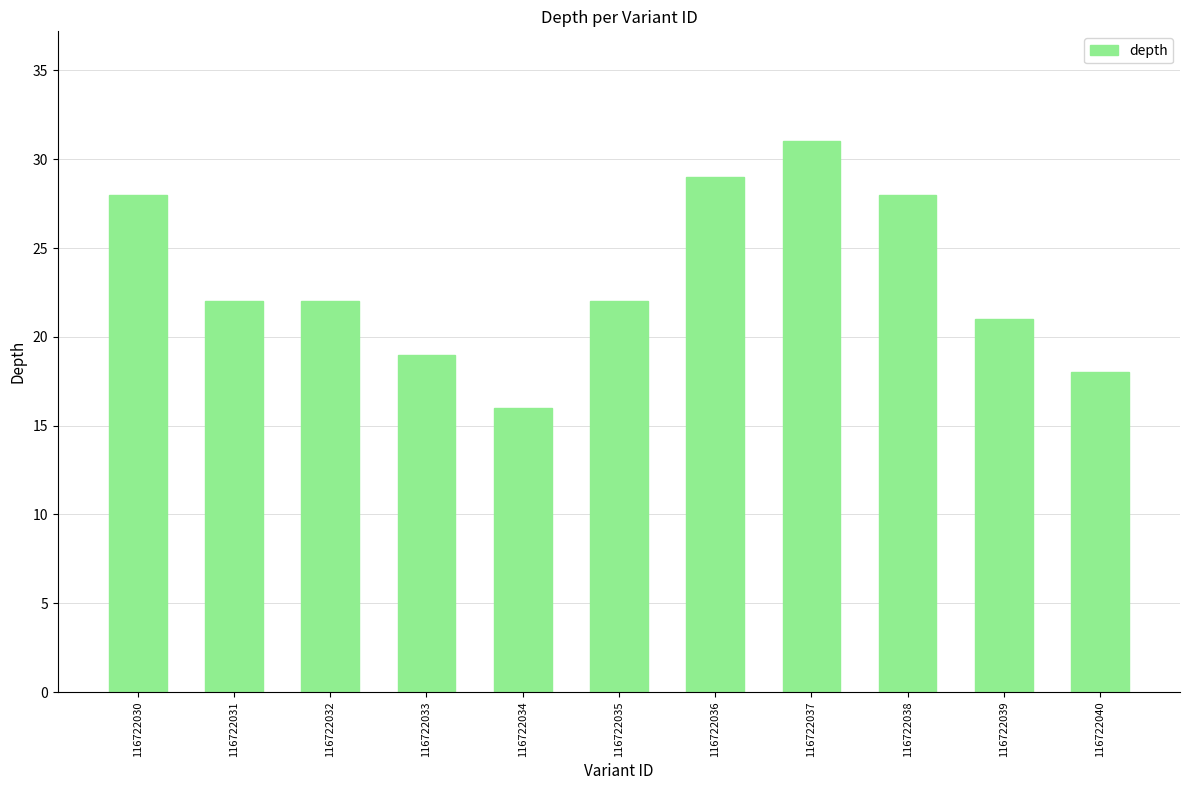

What value does the data have at 116722034, to the nearest 5?

15